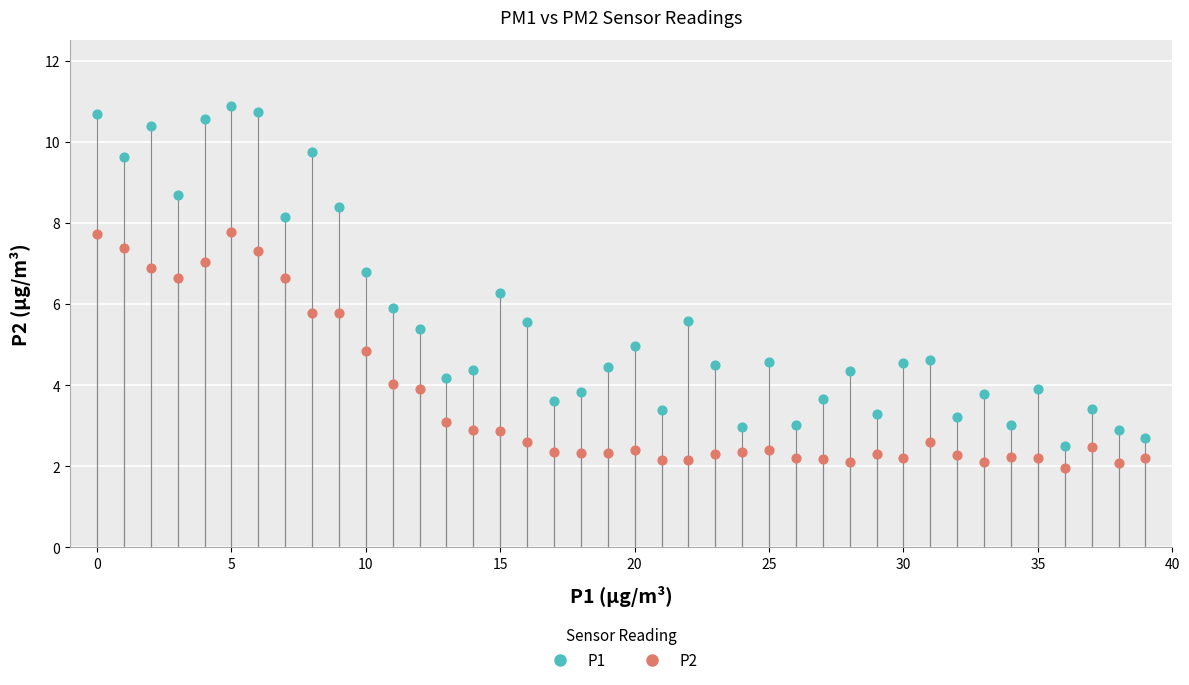

Which series has the widest spread of Y values?

P1